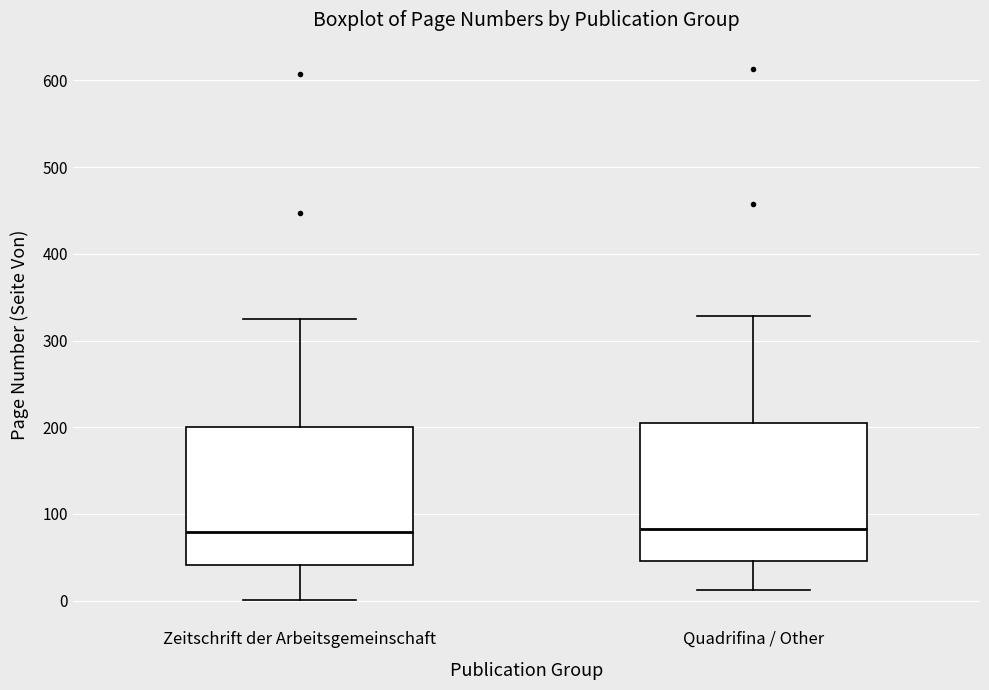

Reading left to right, read every box against the y-axis: the position of its median line, the range the box covers, and the ends of its whiskers. The values are not printed on the chart, so give them approximately, as read against the axis.

Zeitschrift der Arbeitsgemeinschaft: median 80, box 40 to 200, whiskers 0 to 330
Quadrifina / Other: median 80, box 50 to 200, whiskers 10 to 330